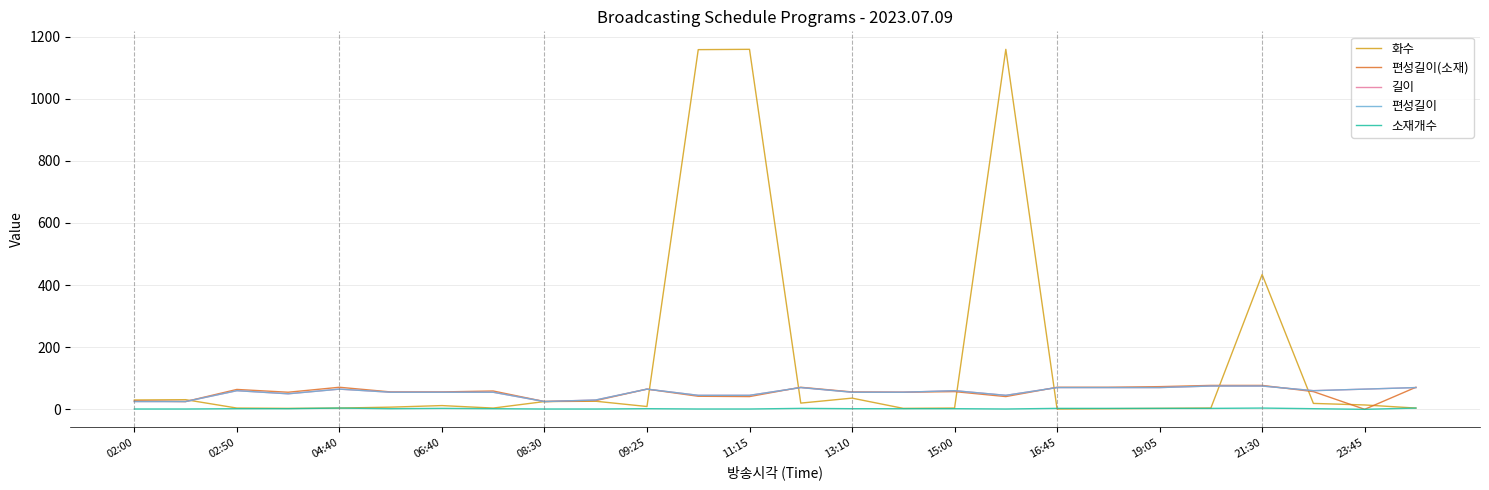

Is this an area chart (filled region under the line)?

No